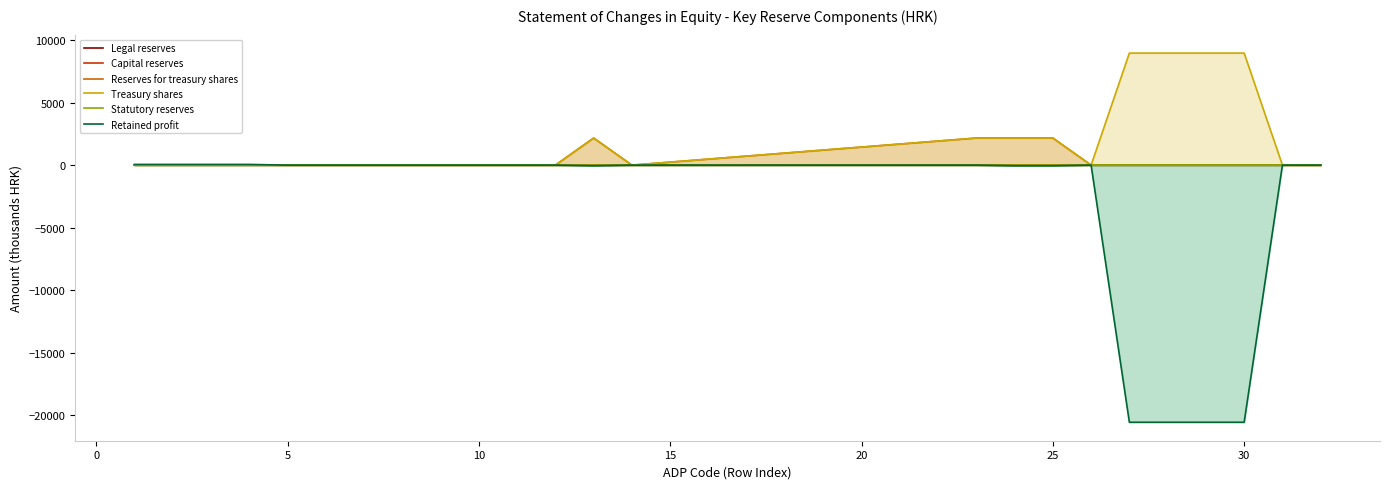

How many data points does each series have?

20